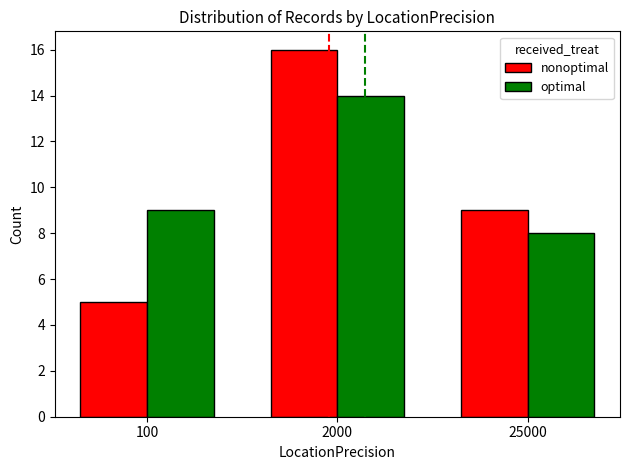

At how many categories does at least one series exceed 11?

1